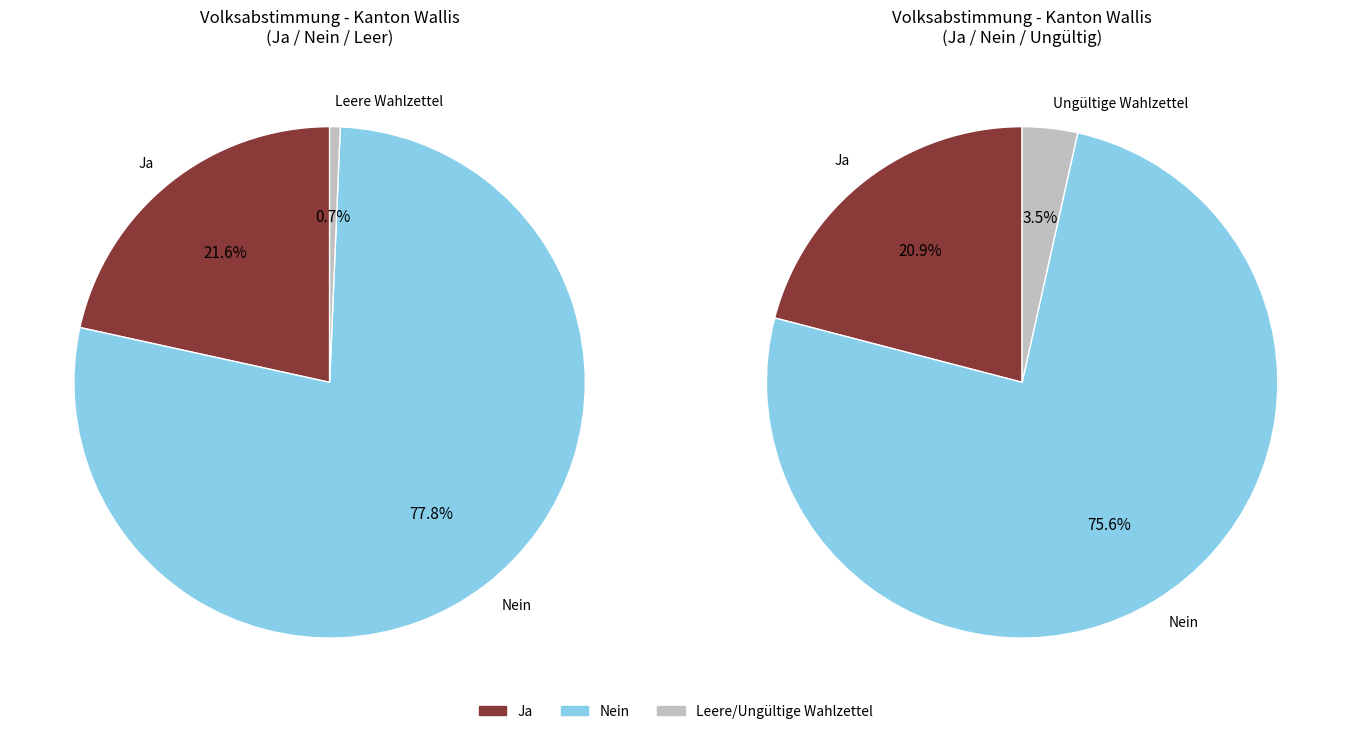

Rank the categories by value from highest to lowest.

Nein, Ja, Ungültige Wahlzettel, Leere Wahlzettel